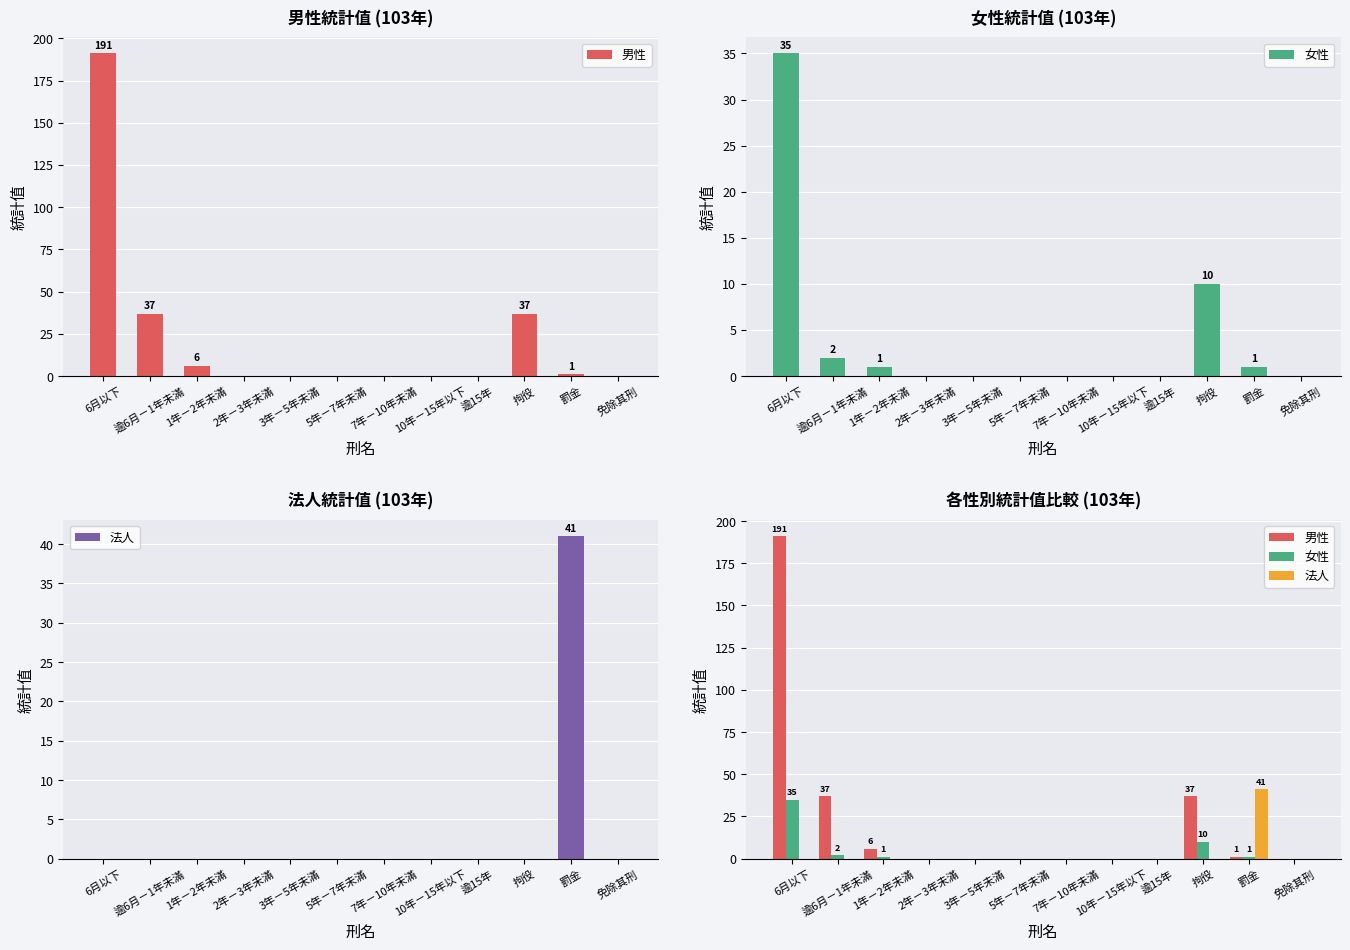

How many bars are there in each group?

3